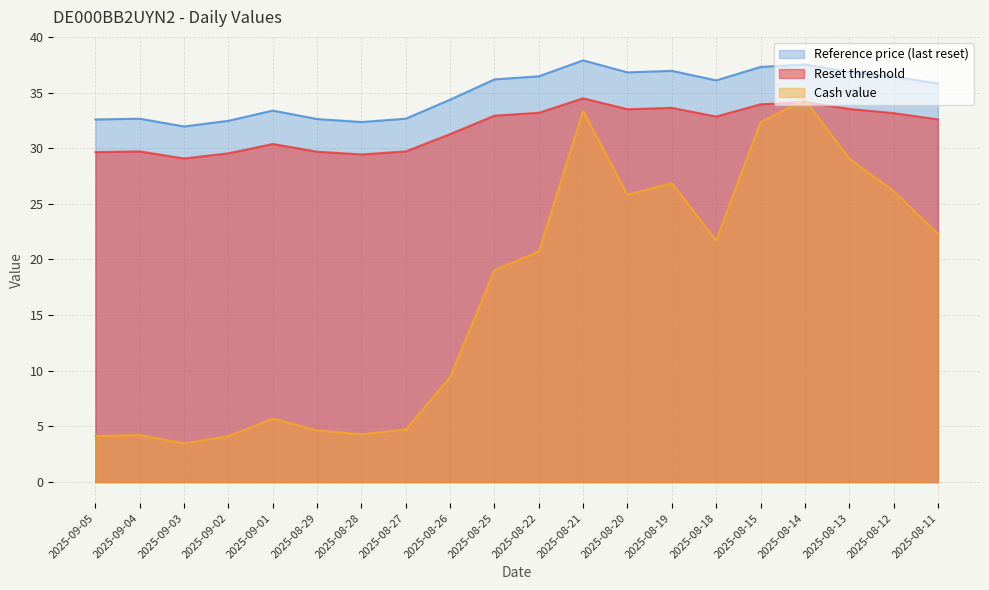

At which category does the chart reach its peak across all series?

2025-08-21